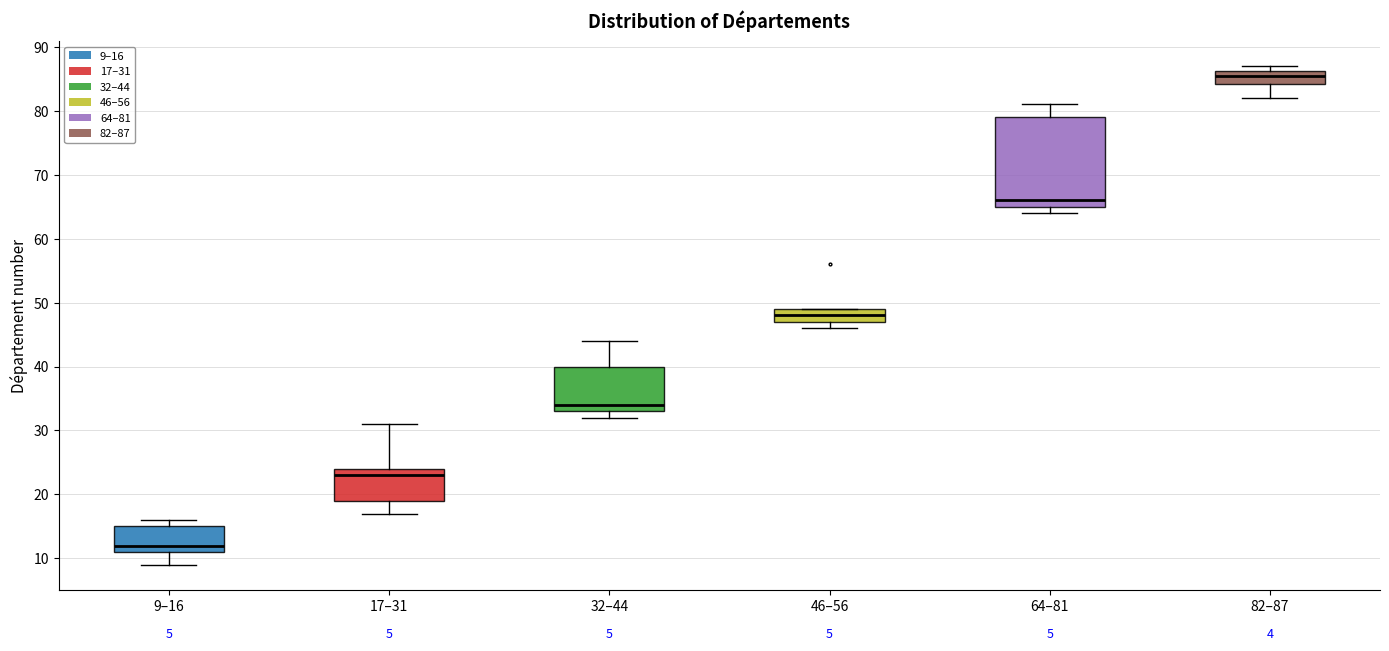

Which box is the tallest, from its lower edge to its upper edge?

64–81